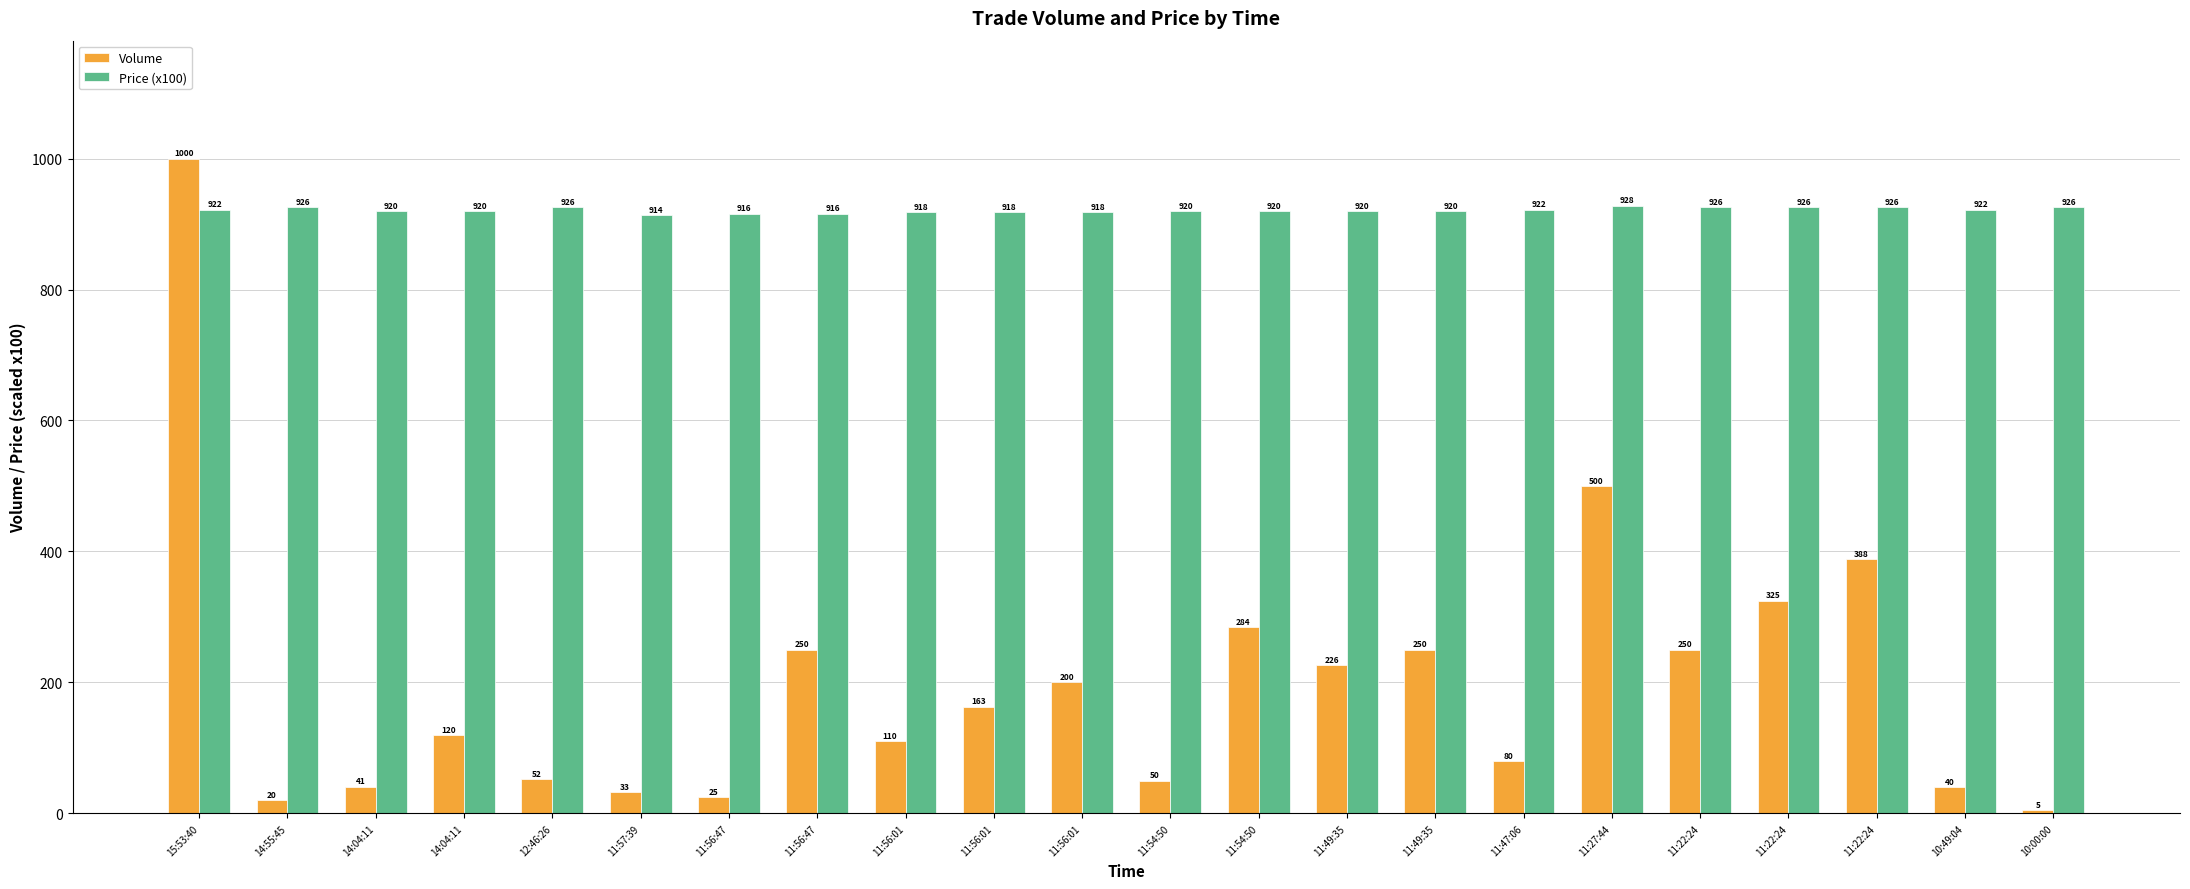

What is the sum of all Volume values?

4412.0